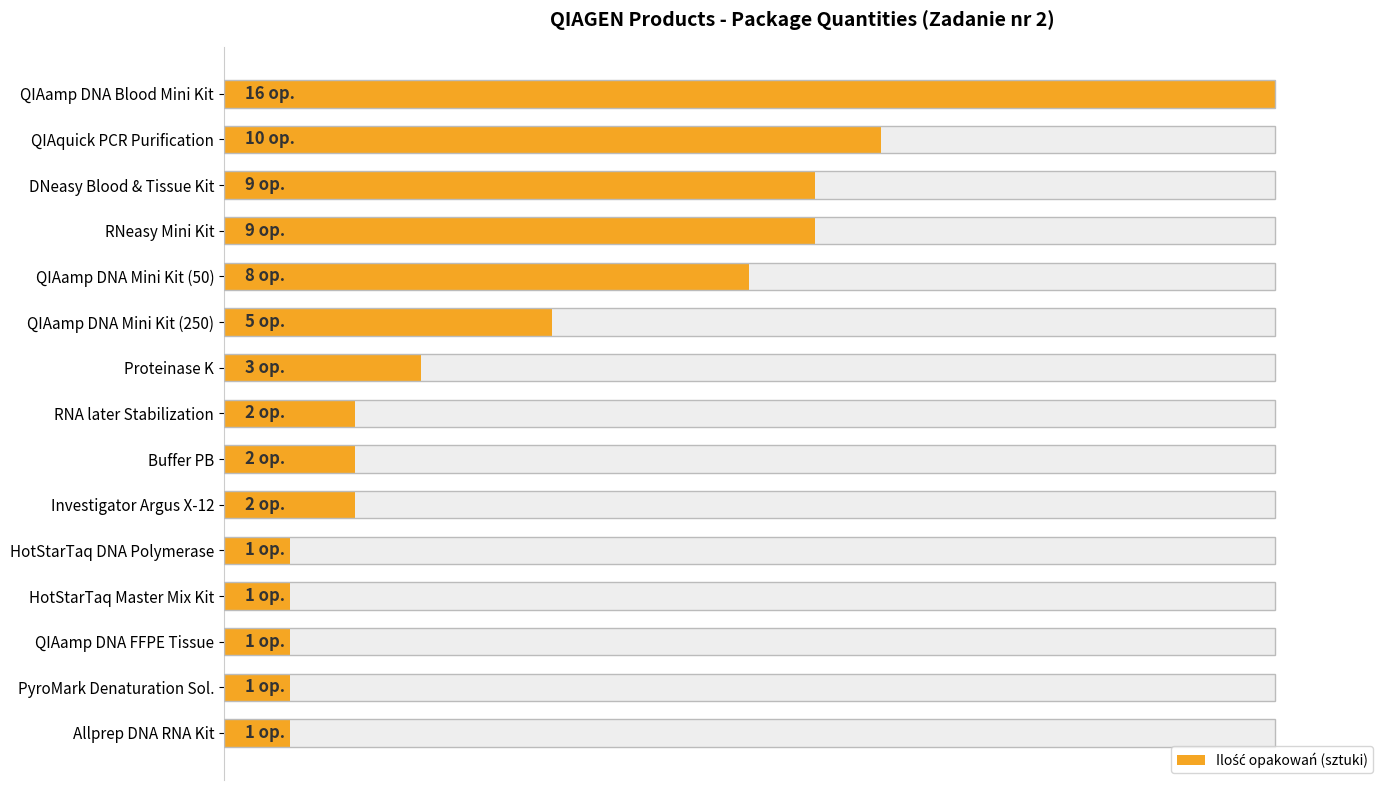

What is the difference between the maximum and second lowest values?

15